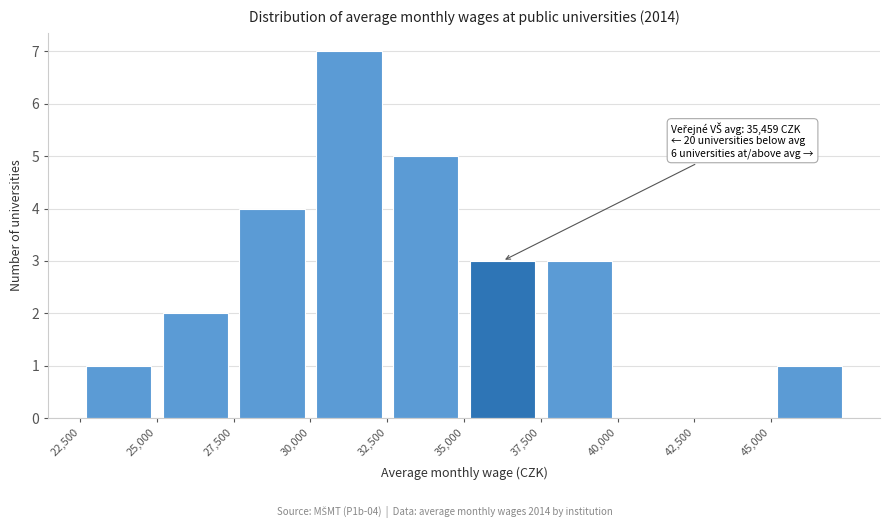

Which range on the x-axis has the tallest bar?

30000 to 32500